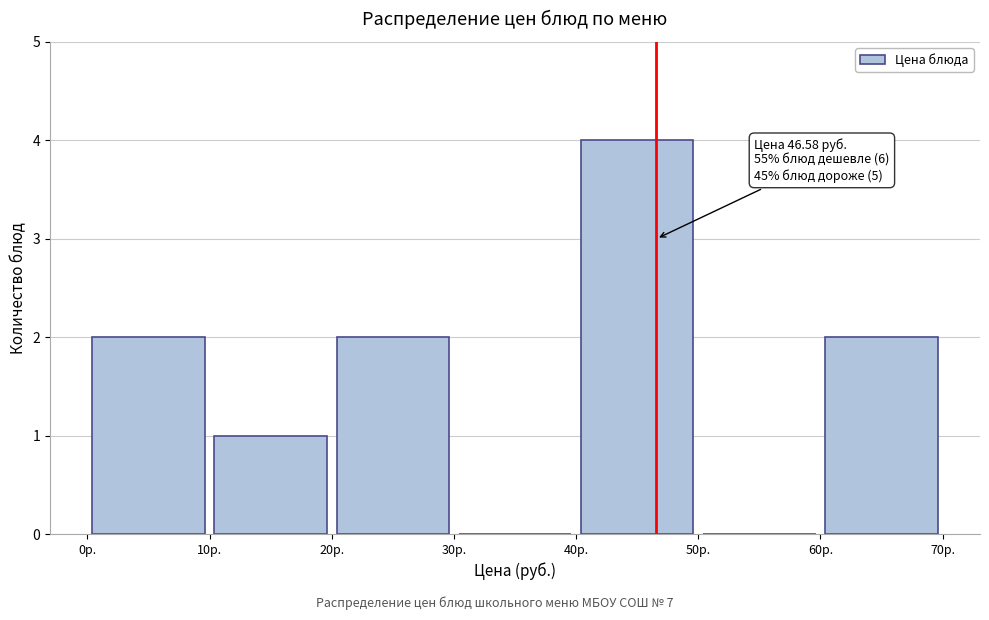

Over which range of the x-axis is the bar tallest?

40 to 50